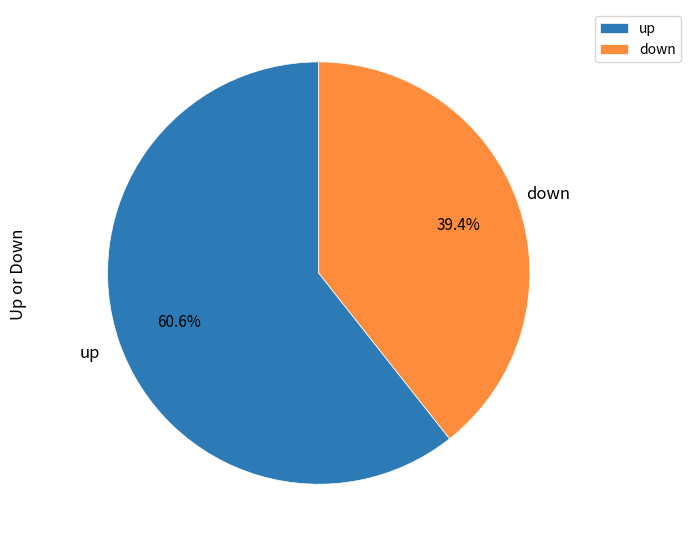

Rank the categories by value from highest to lowest.

up, down